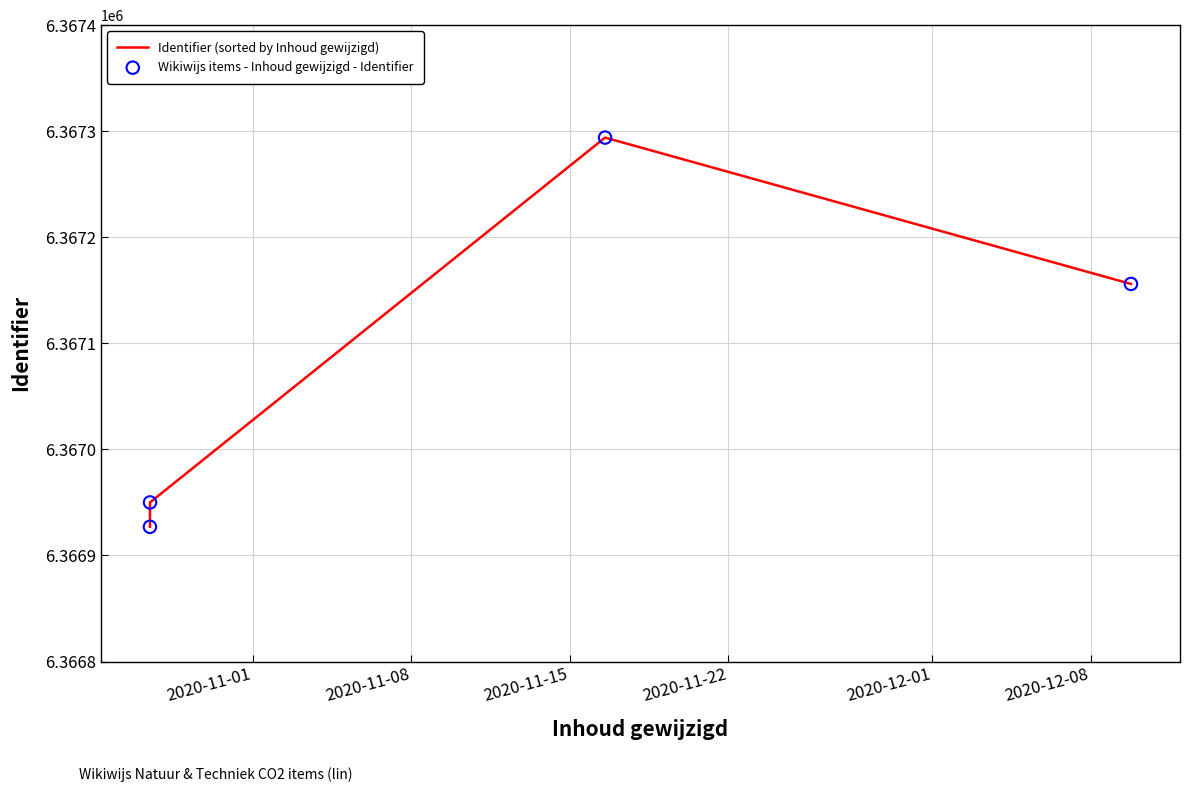

What is the smallest value displayed?

6366927